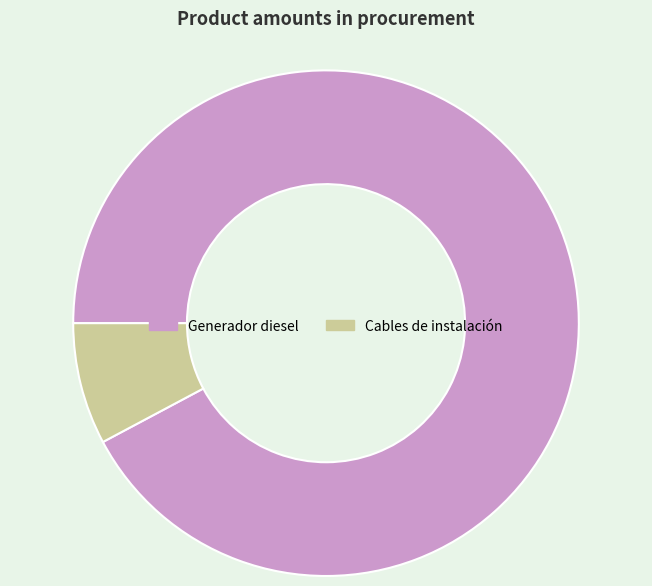

Rank the categories by value from highest to lowest.

Generador diesel, Cables de instalación